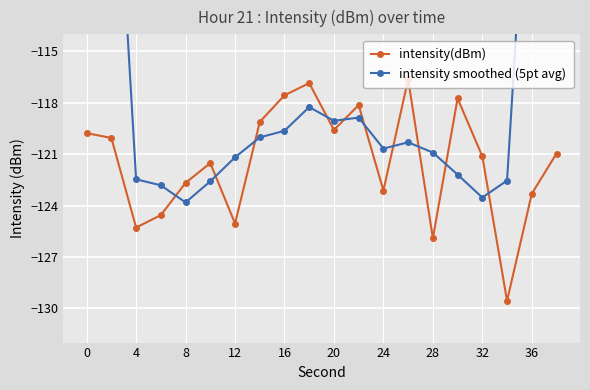

List the series in order of their peak value, lowest first.

intensity(dBm), intensity smoothed (5pt avg)